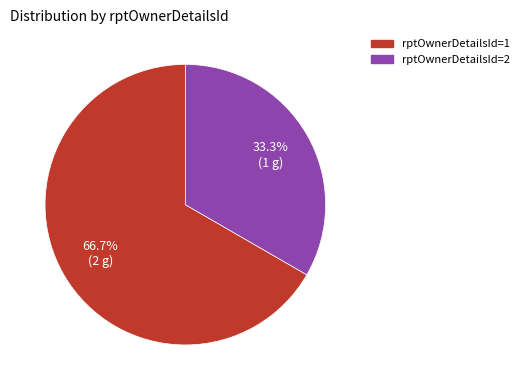

Is there any slice that represents more than half of the pie?

Yes